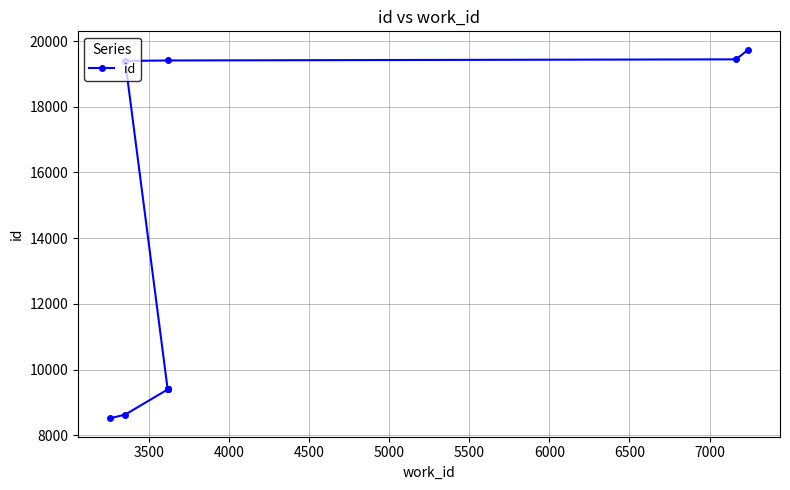

What is the difference between the maximum and minimum values?

11224